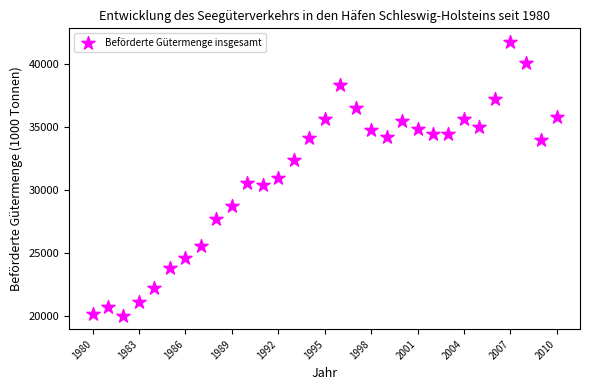

What is the range of X values (max minus min)?

30.0